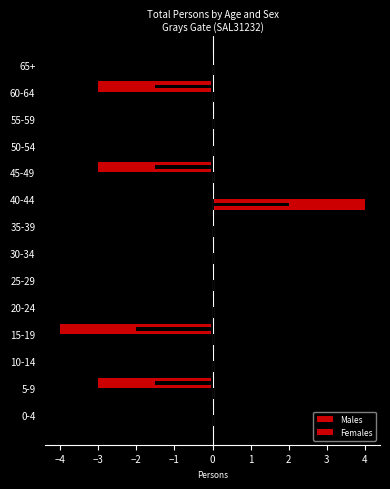

Rank the series at 60-64 from highest to lowest value.

Females, Males